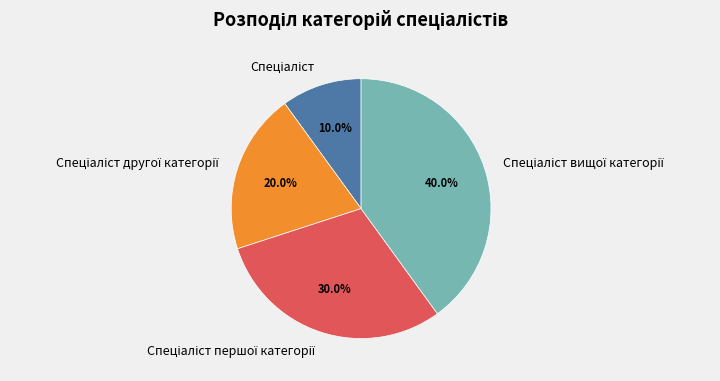

Is there a majority slice in this chart?

No